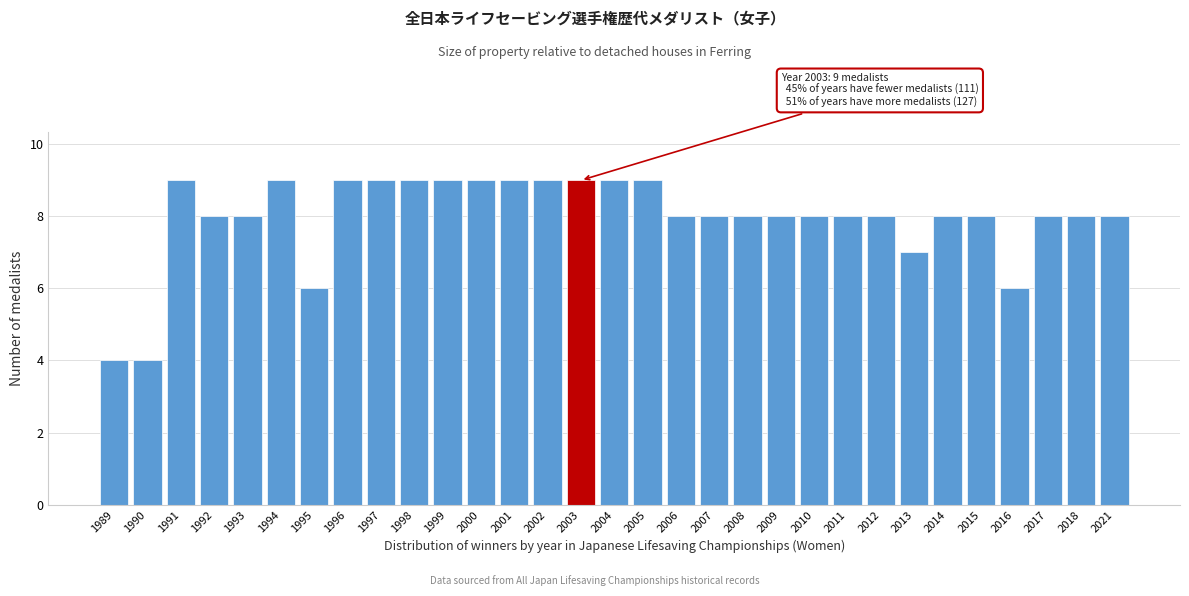

What is the sum of all values?

247